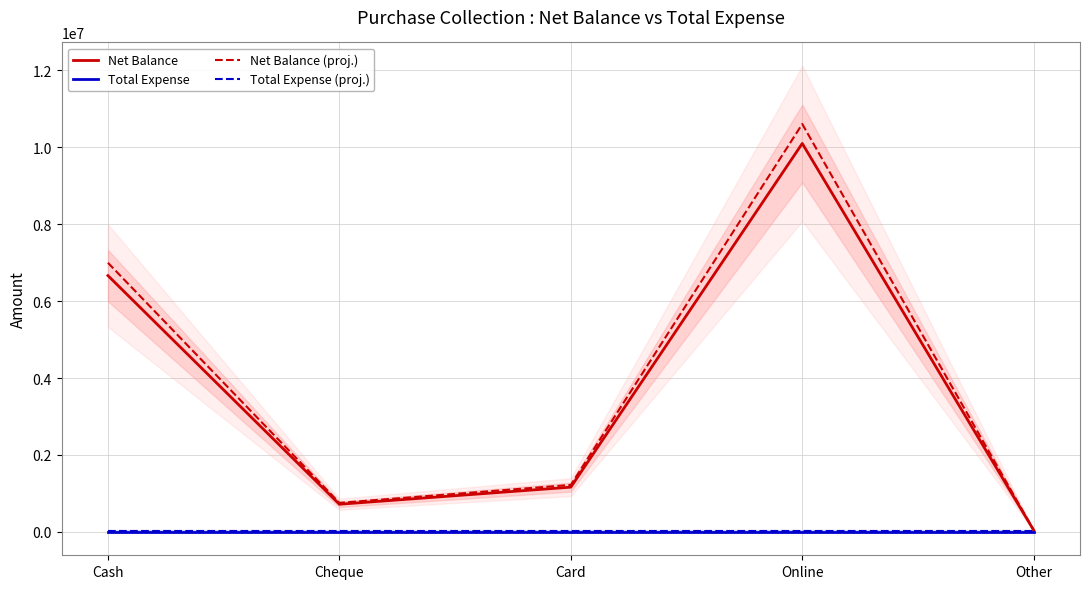

Which has a higher value, Cheque or Cash?

Cash